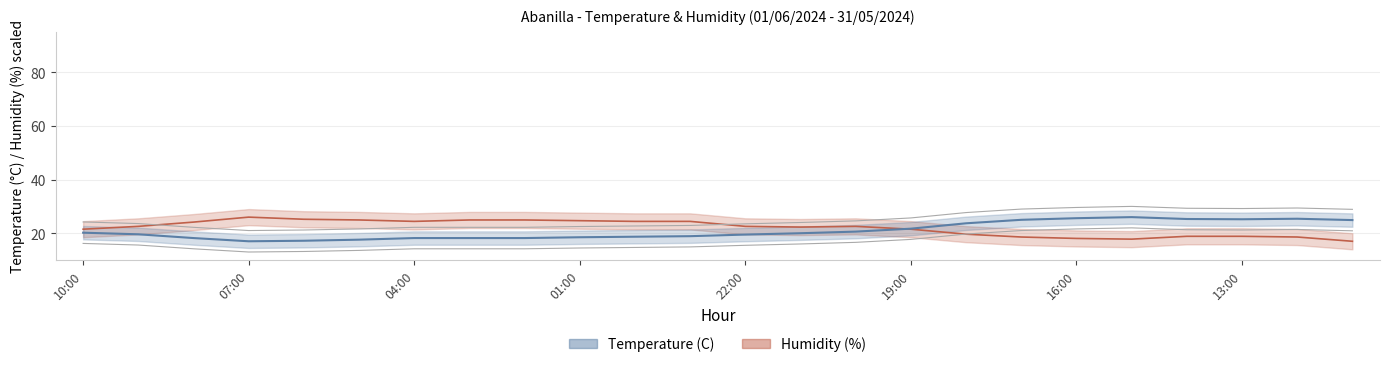

Where do Temperature (C) and Humidity (%) first cross each other?

20:00 and 19:00